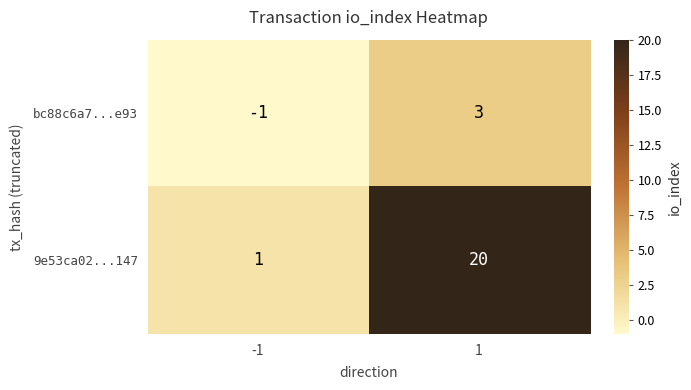

How many categories are shown in the chart?

2